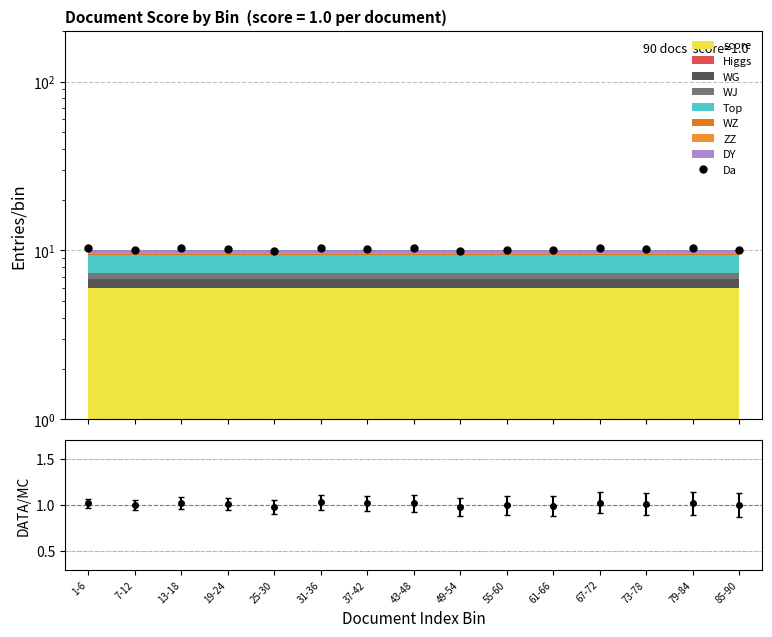

Reading left to right, extract all data points from this chart.

10.3	10.1	10.3	10.2	9.9	10.4	10.3	10.3	9.9	10.1	10.0	10.4	10.2	10.3	10.1